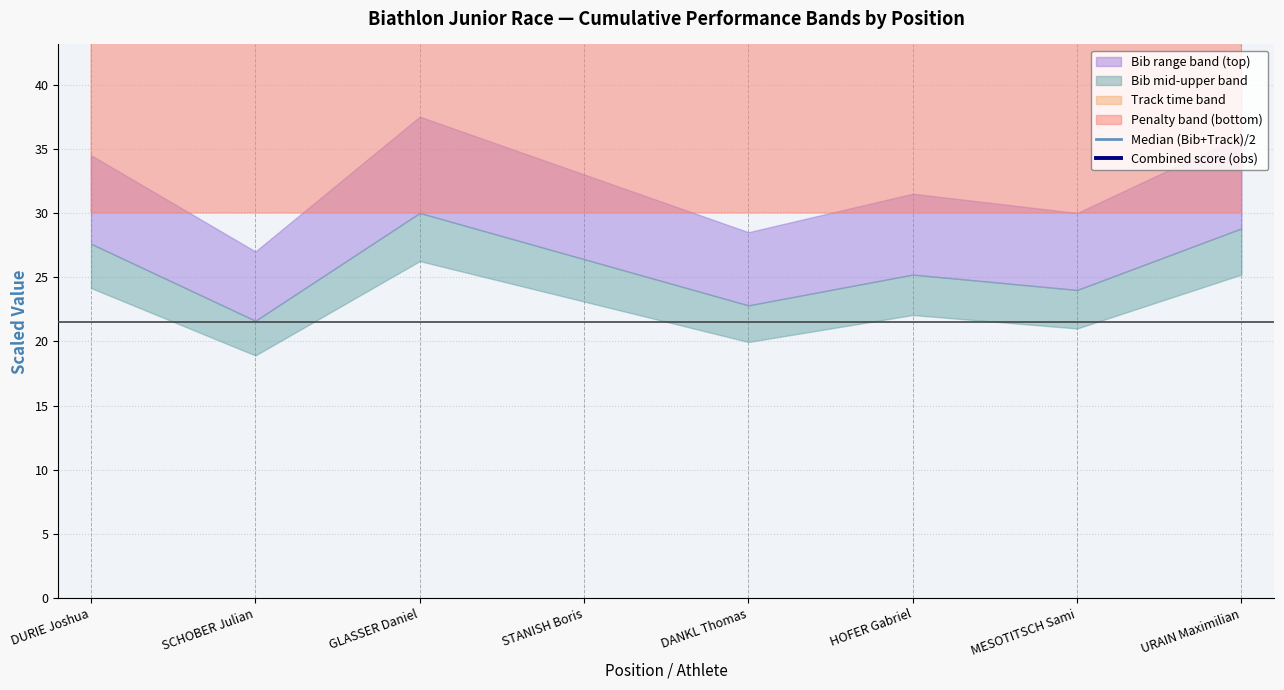

What is the average value of the Median (Bib+Track)/2 series?

130.7